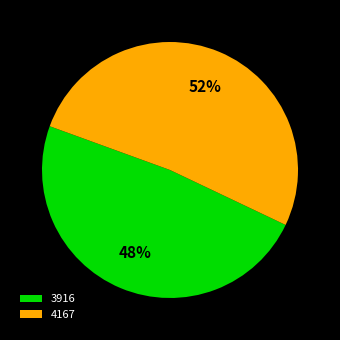

True or false: 3916 accounts for 58% of the total.

False